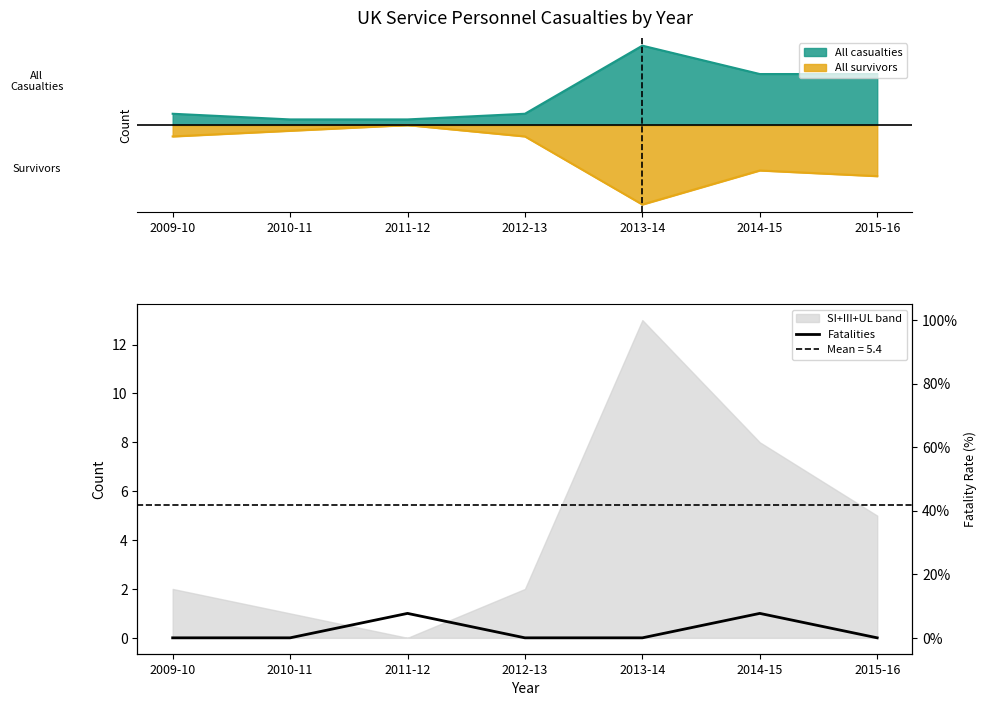

Where is the first local maximum?

2011-12